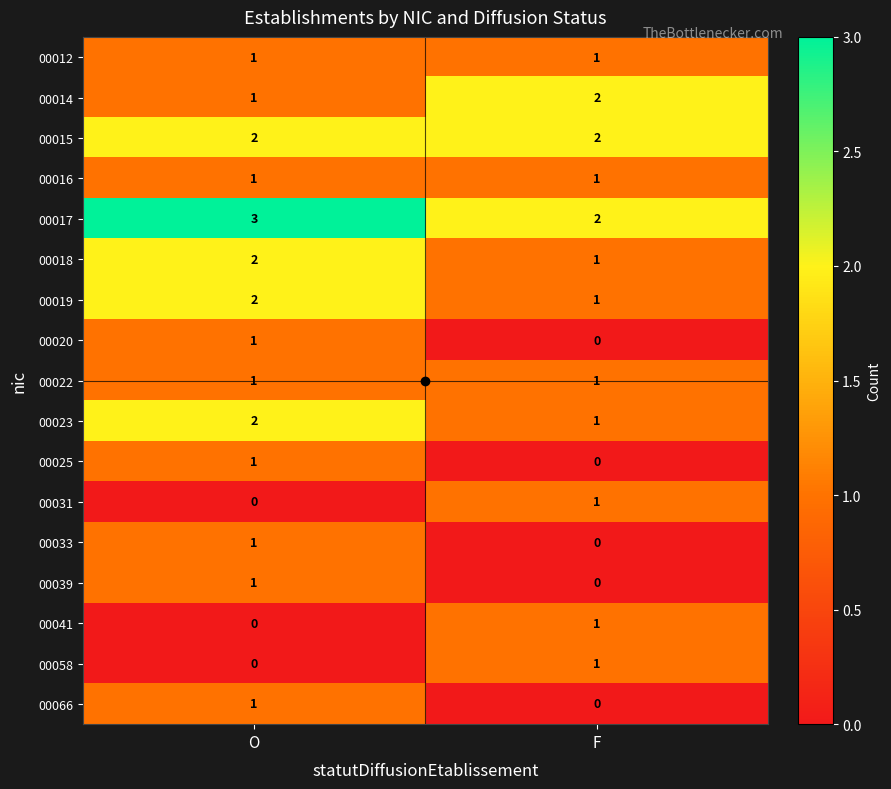

The value of 00039 at O is 0. True or false?

False